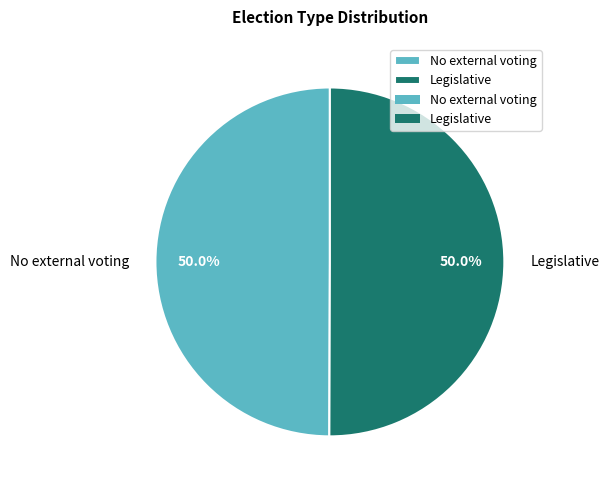

How many slices are in this pie chart?

2